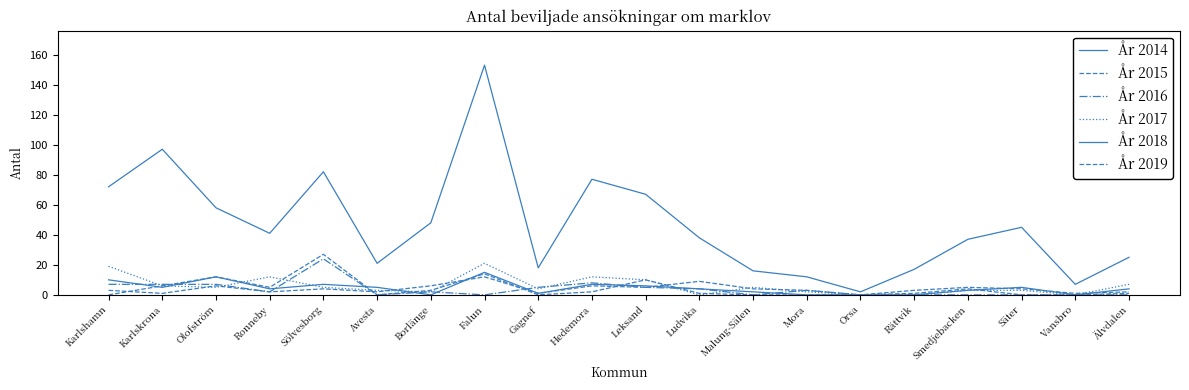

Rank the categories by År 2018 value from highest to lowest.

Falun, Olofström, Karlshamn, Sölvesborg, Hedemora, Leksand, Karlskrona, Avesta, Säter, Ronneby, Ludvika, Älvdalen, Smedjebacken, Malung-Sälen, Gagnef, Borlänge, Mora, Orsa, Rättvik, Vansbro